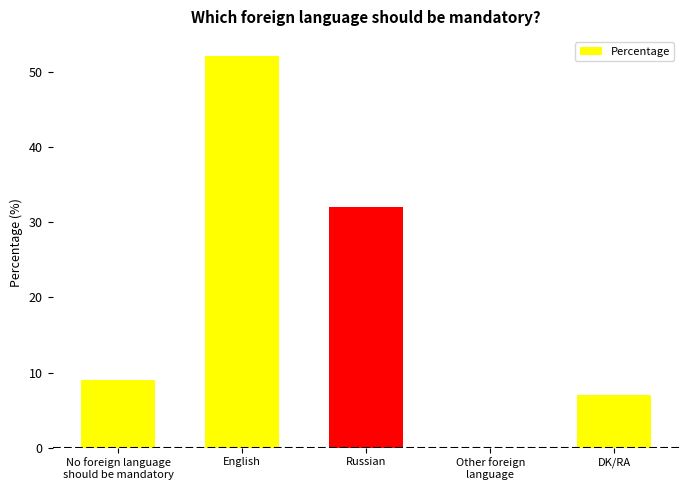

Reading left to right, transcribe all the data shown in this chart.

9	52	32	0	7